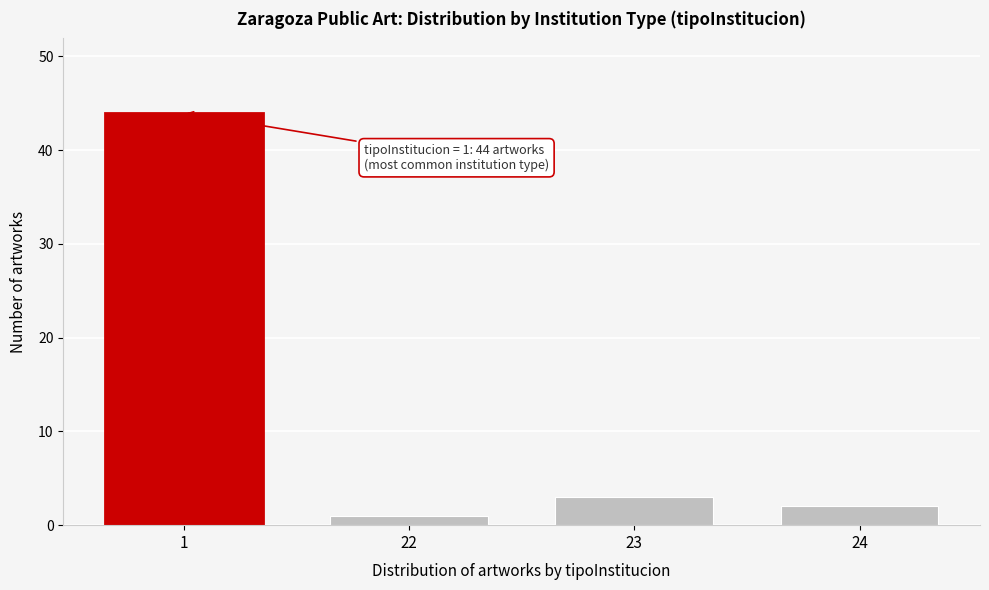

Reading right to left, list all the values displayed in this chart.

24=2	23=3	22=1	1=44